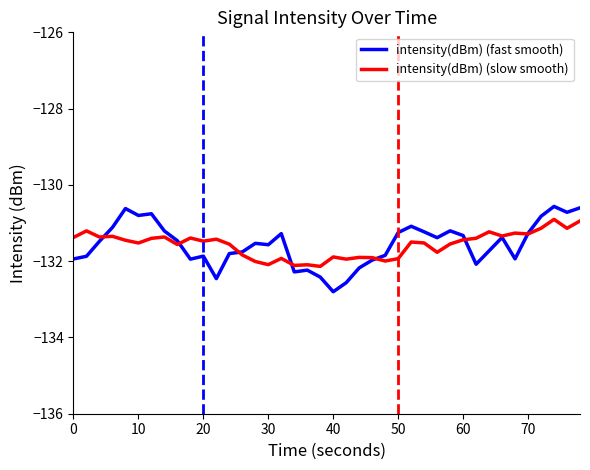

How many lines are shown in the chart?

2